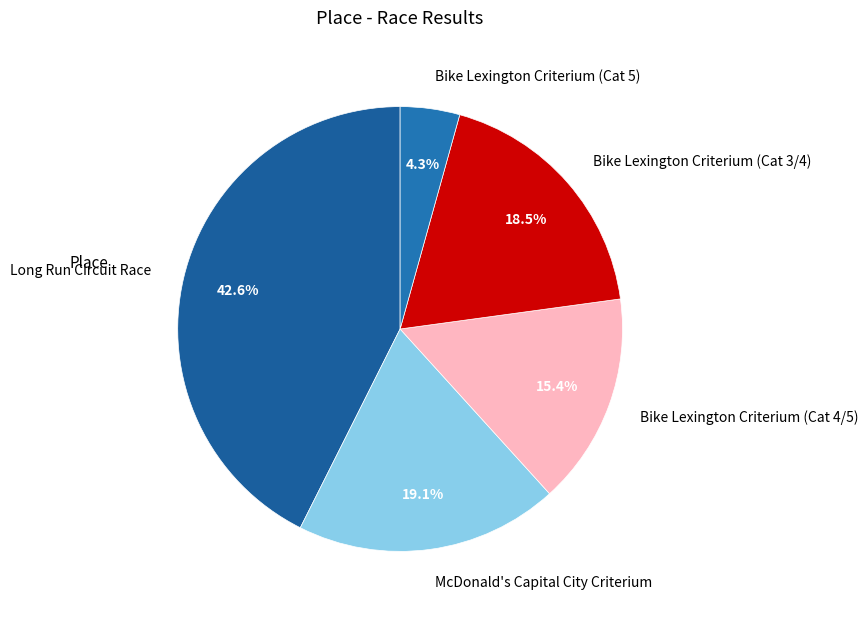

Is there any slice that represents more than half of the pie?

No